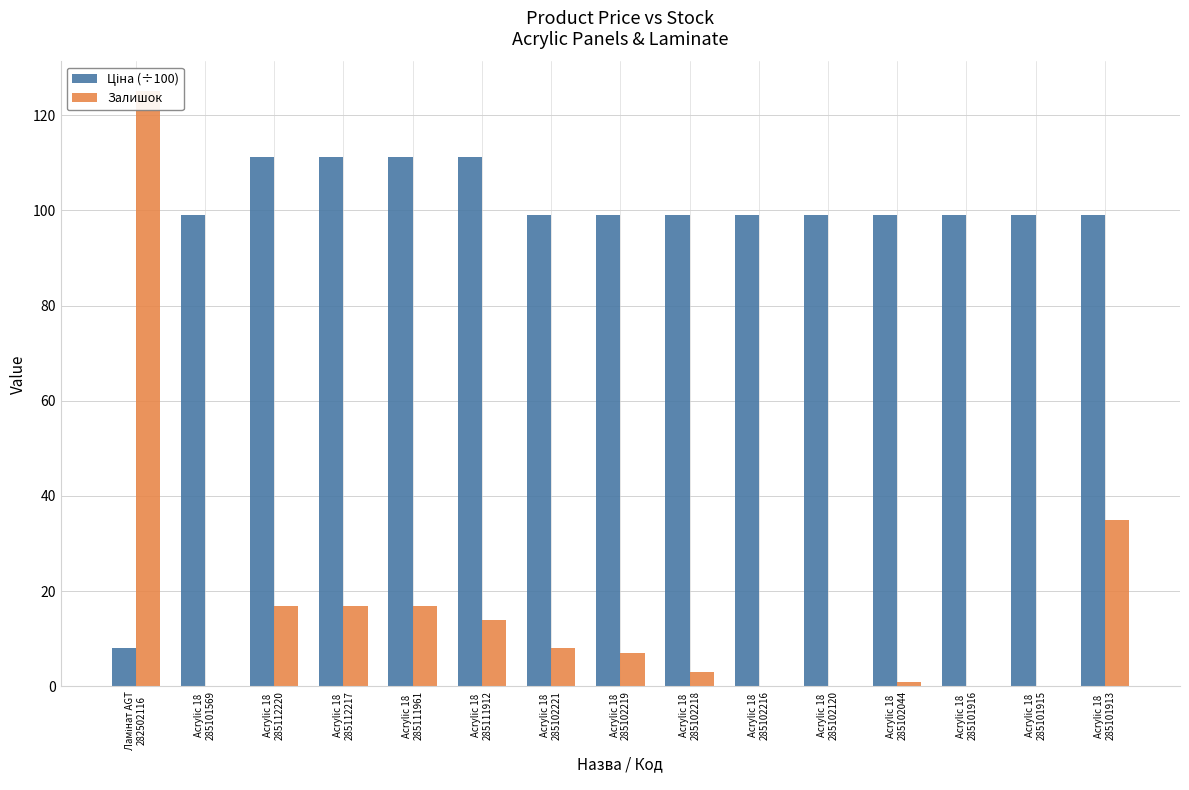

Is the value of Залишок at Acrylic 18
285102218 greater than the value of Ціна (÷100) at Acrylic 18
285112217?

No